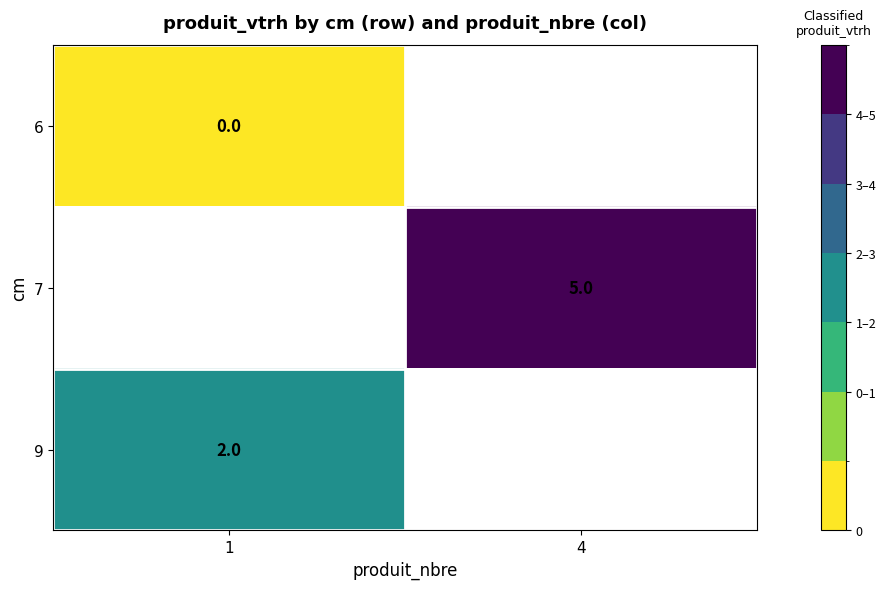

True or false: 9 has a value of 1 at 1.

False